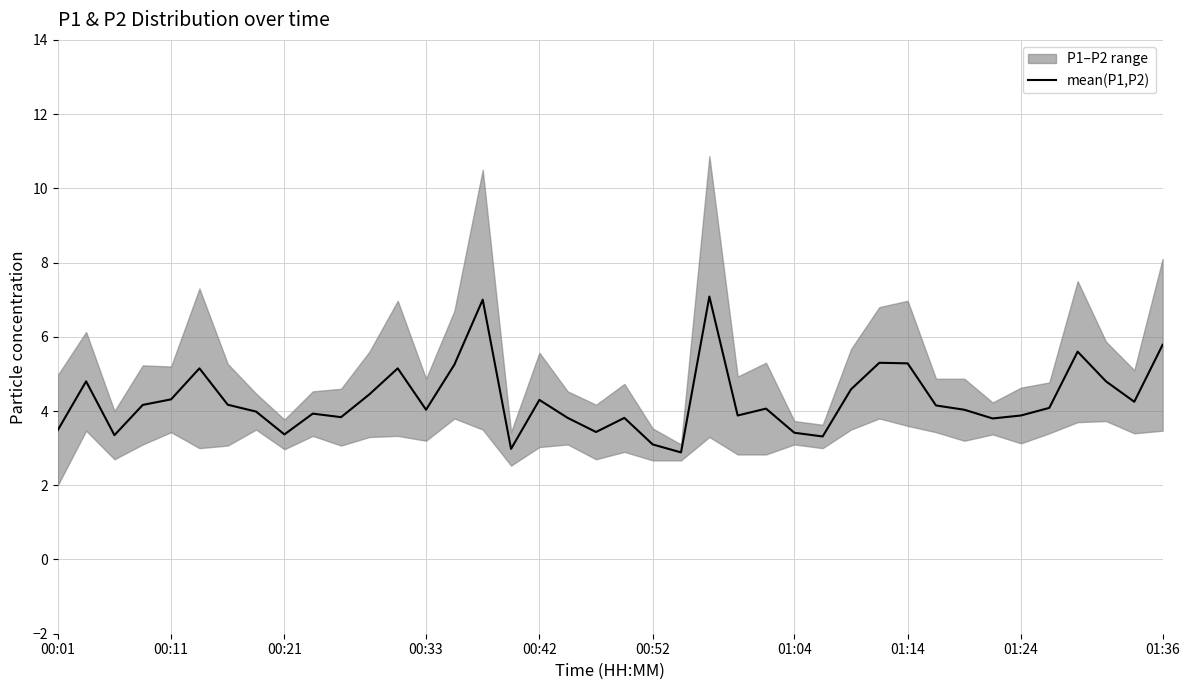

How many lines are shown in the chart?

1